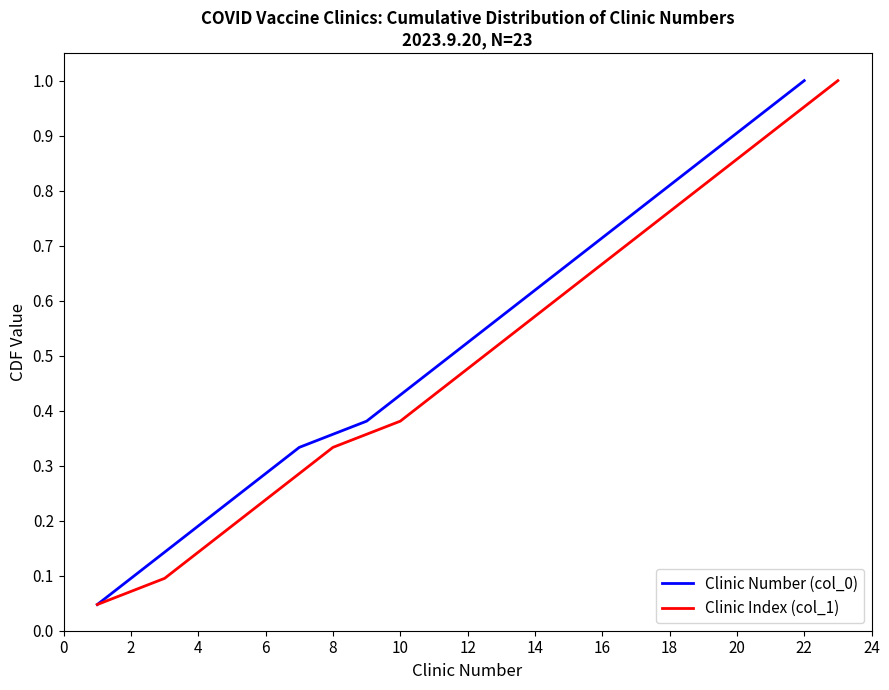

True or false: Clinic Index (col_1) and Clinic Number (col_0) intersect in this chart.

False